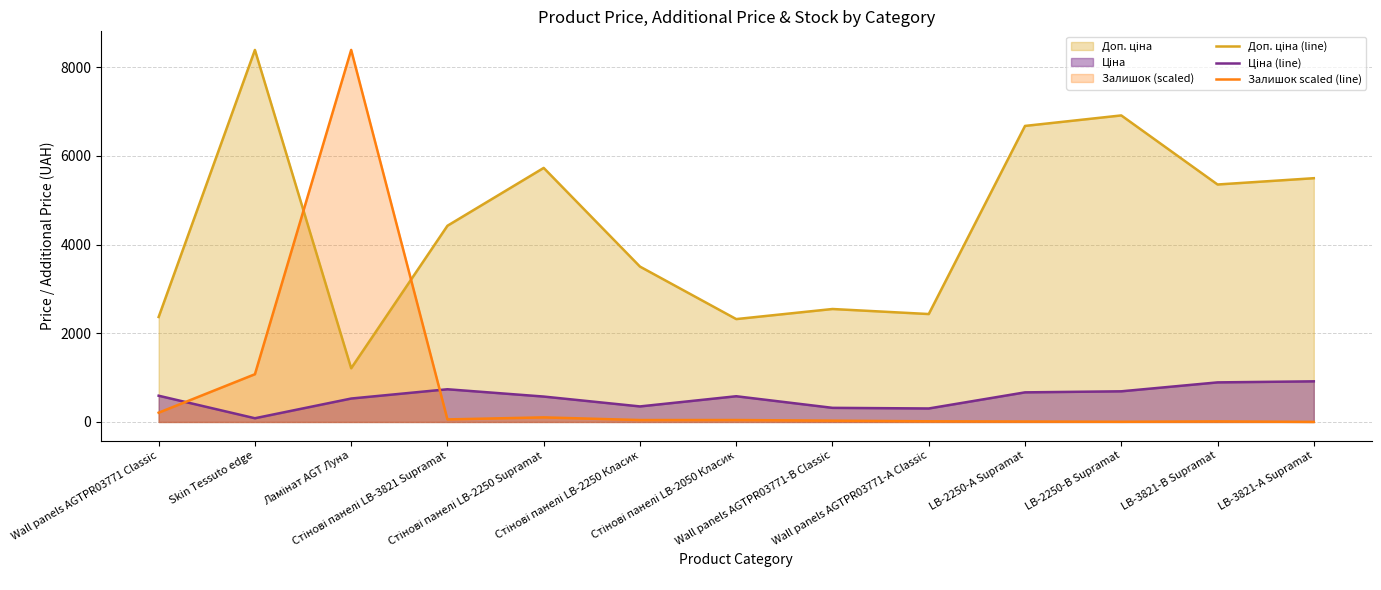

The value of Доп. ціна (line) at Ламінат AGT Луна is 1704.6. True or false?

False